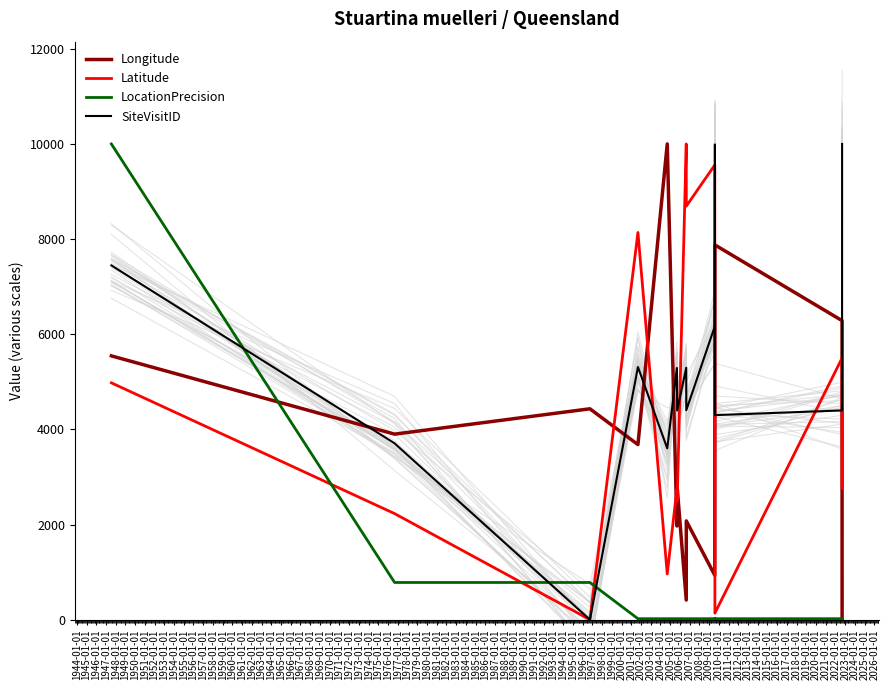

What are all the series names shown in the legend?

Longitude, Latitude, LocationPrecision, SiteVisitID